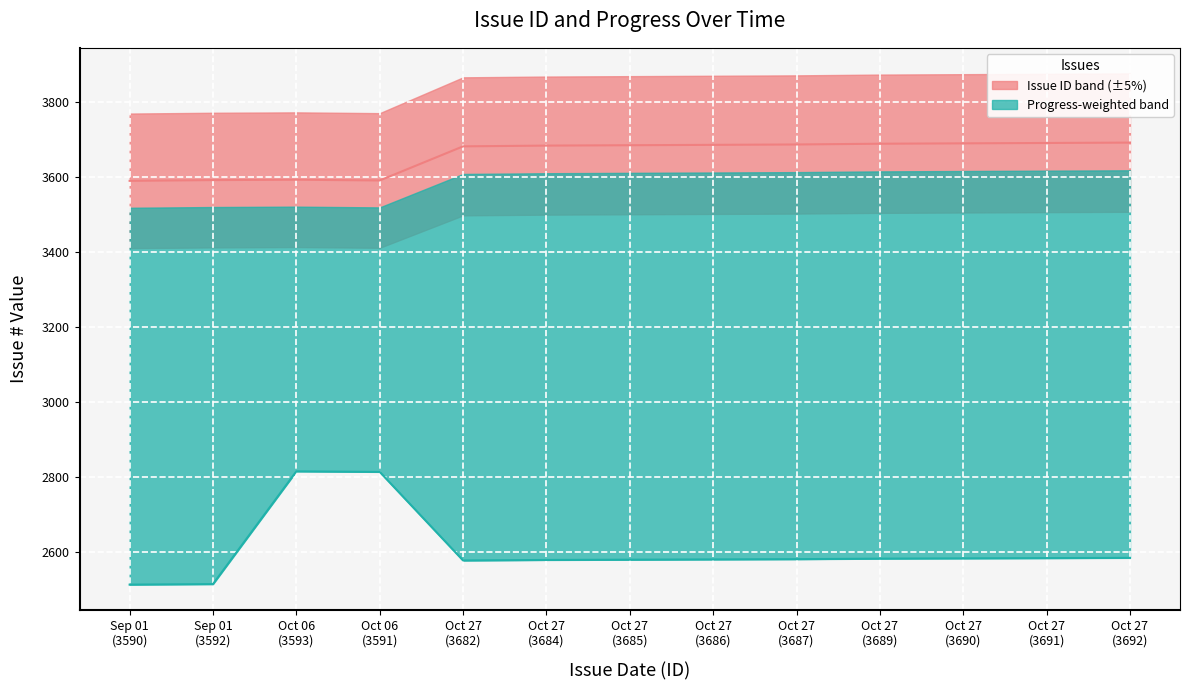

How many values exceed 3685?

6